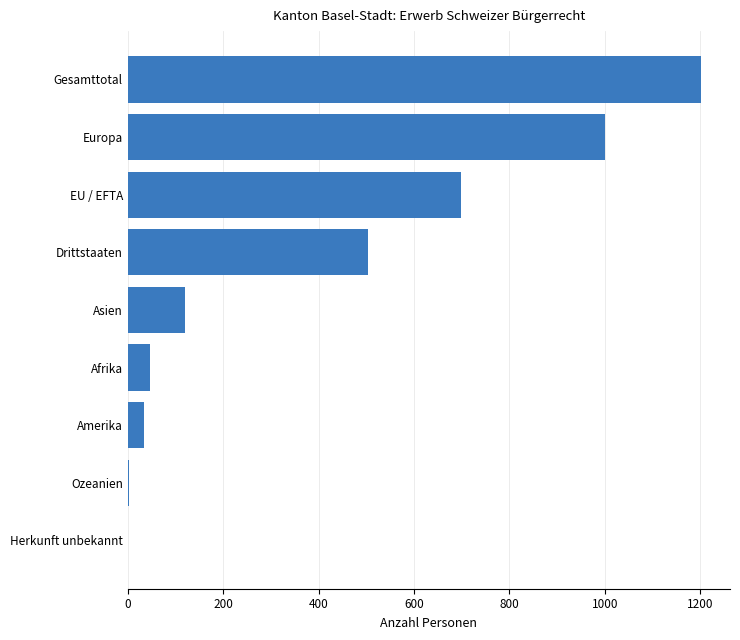

What value does the data have at Gesamttotal, to the nearest 100?

1200